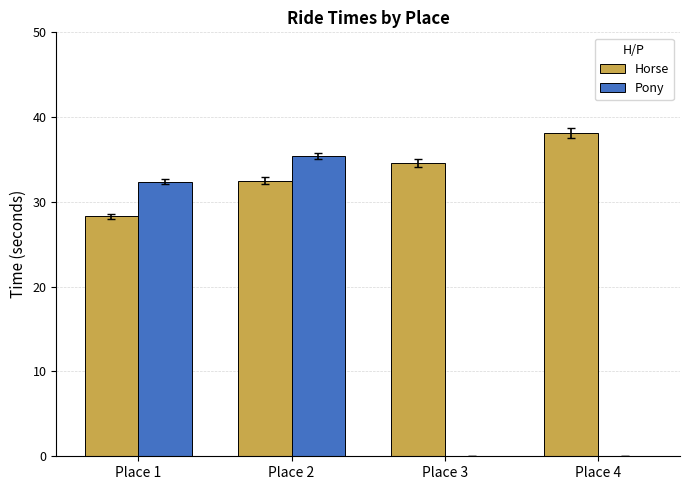

Is the value of Pony at Place 2 greater than the value of Horse at Place 2?

Yes